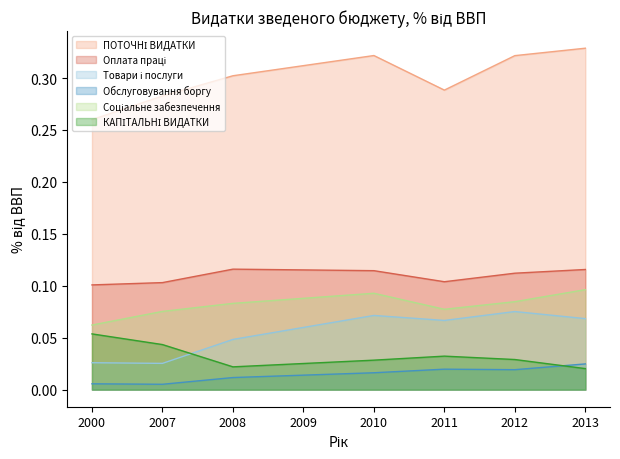

Which series has the largest range (max minus min)?

2200 Товари і послуги